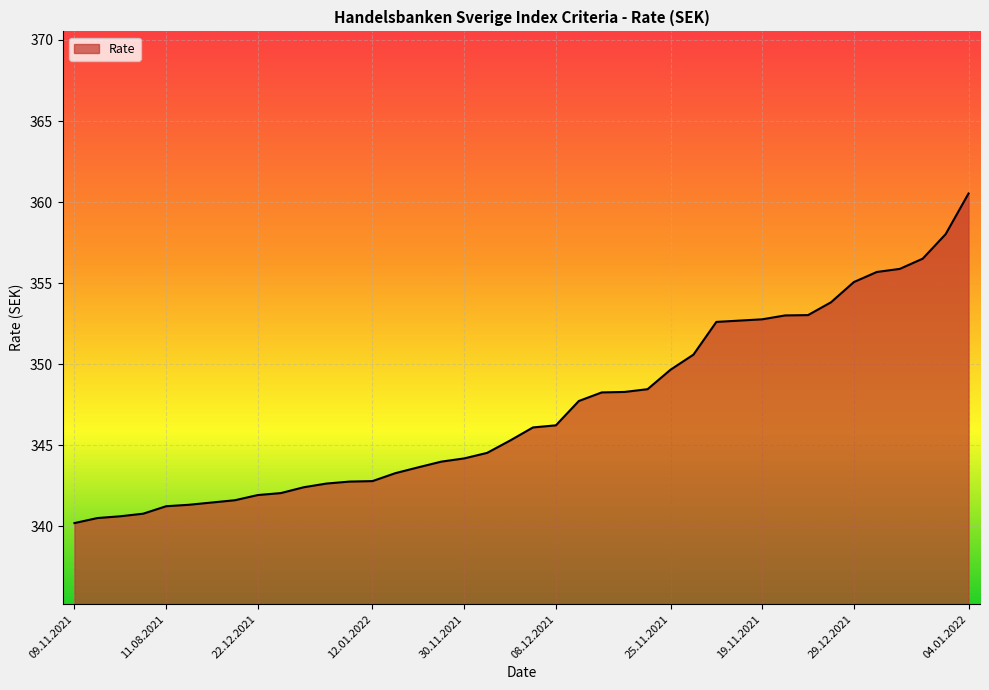

What is the difference between the maximum and minimum values?

20.3